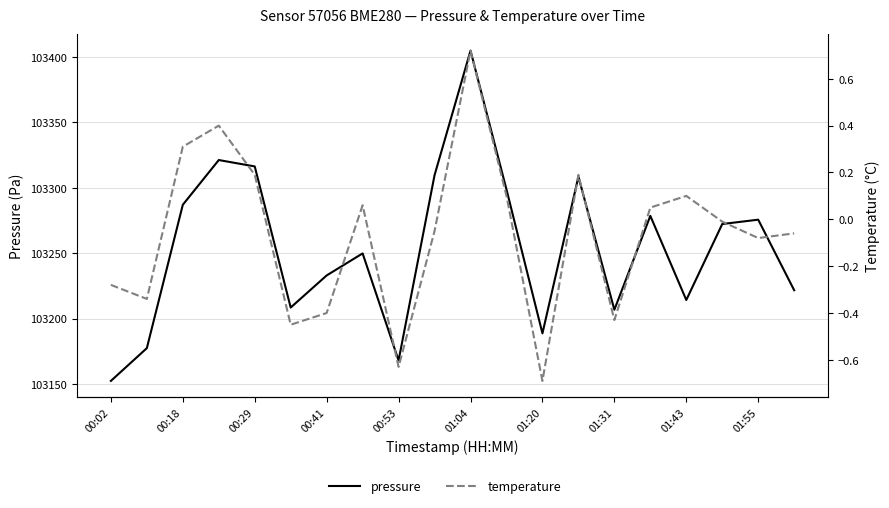

True or false: pressure and temperature cross at least once.

False